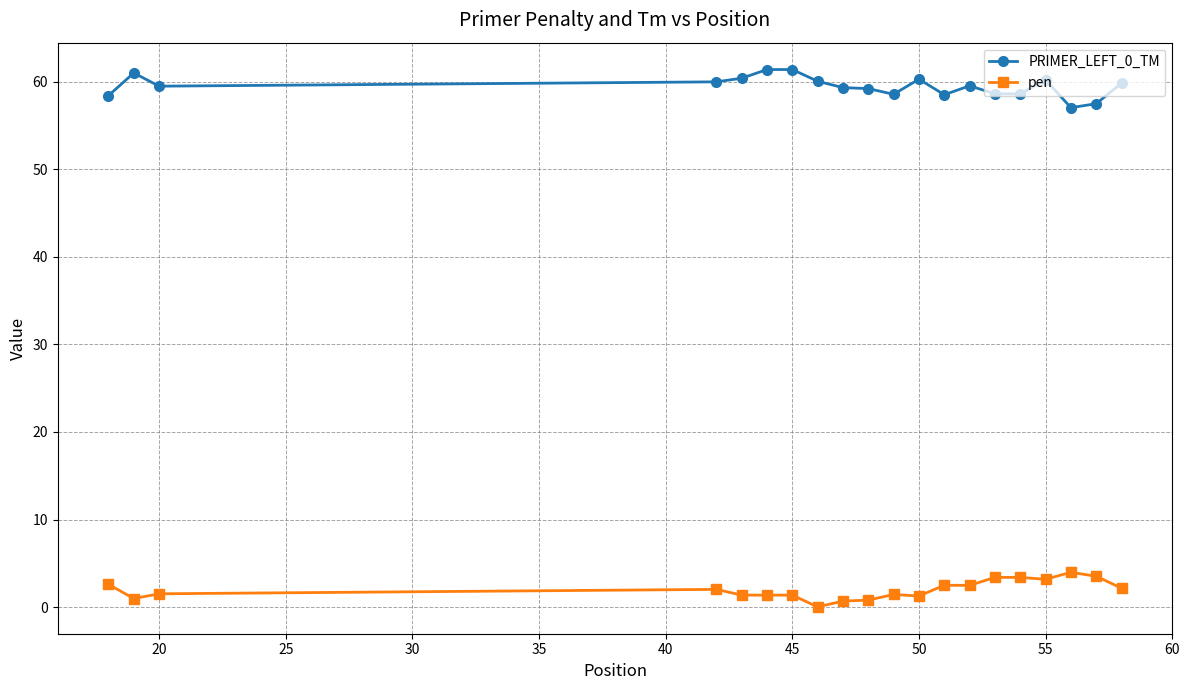

What is the value of the PRIMER_LEFT_0_TM point at the 5th from the left?

60.4